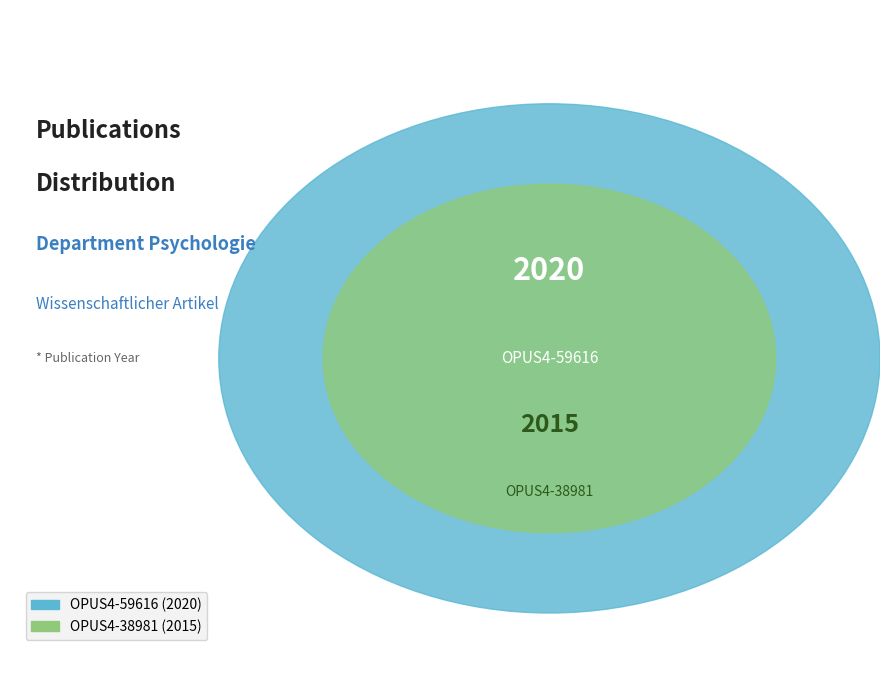

The OPUS4-38981 slice represents 50% of the pie. True or false?

True